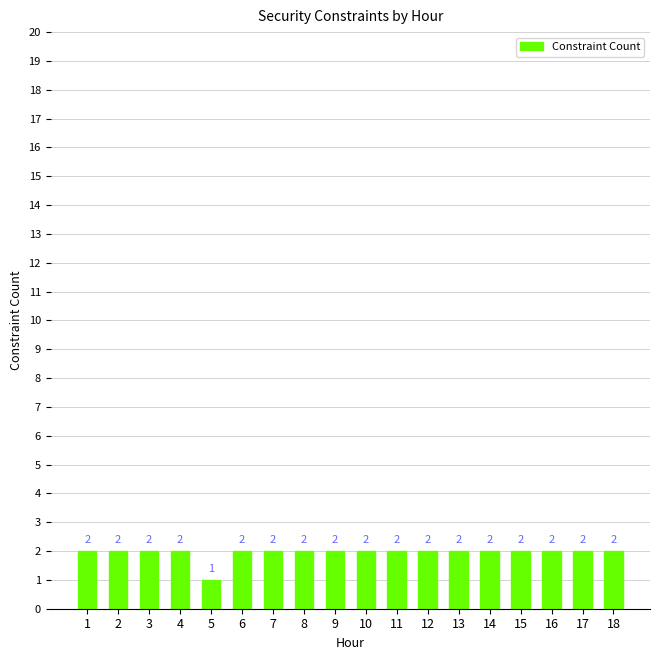

What is the value of the 15th bar from the left?

2